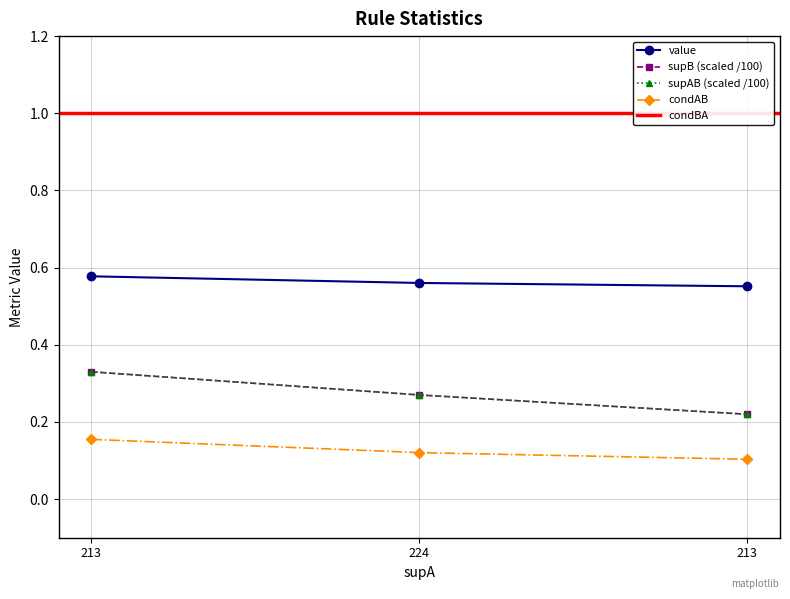

What is the label of the 1st point from the right?

213